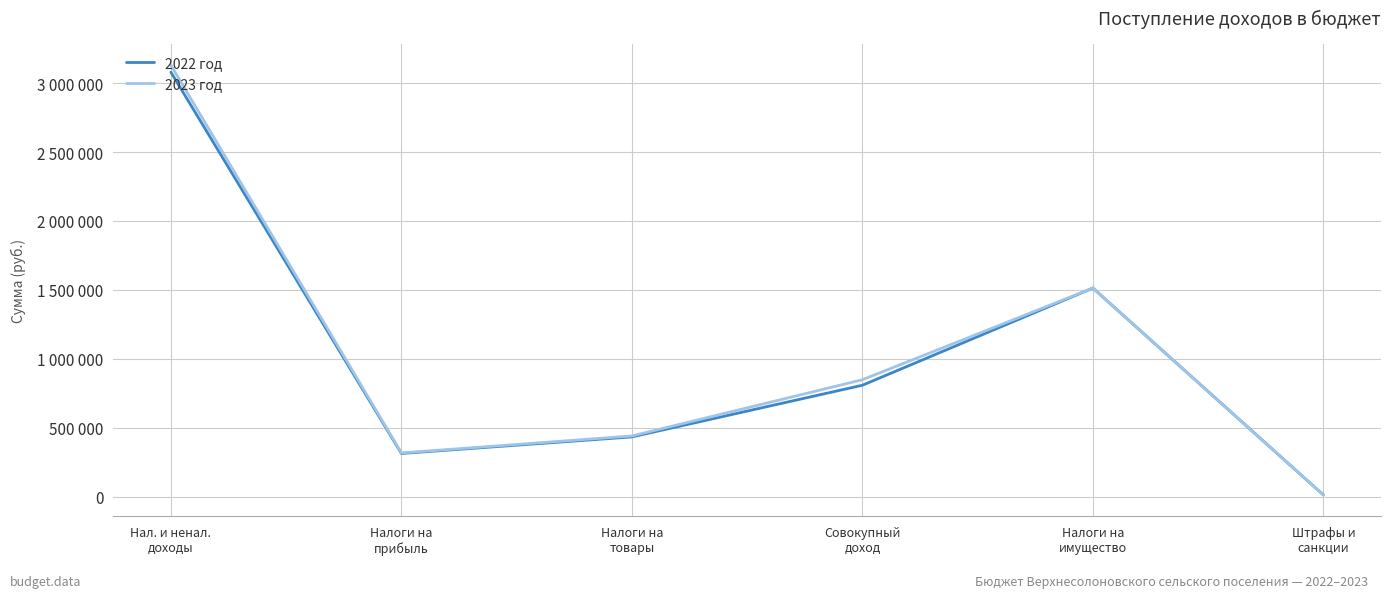

Does the chart display data point markers on the line(s)?

No